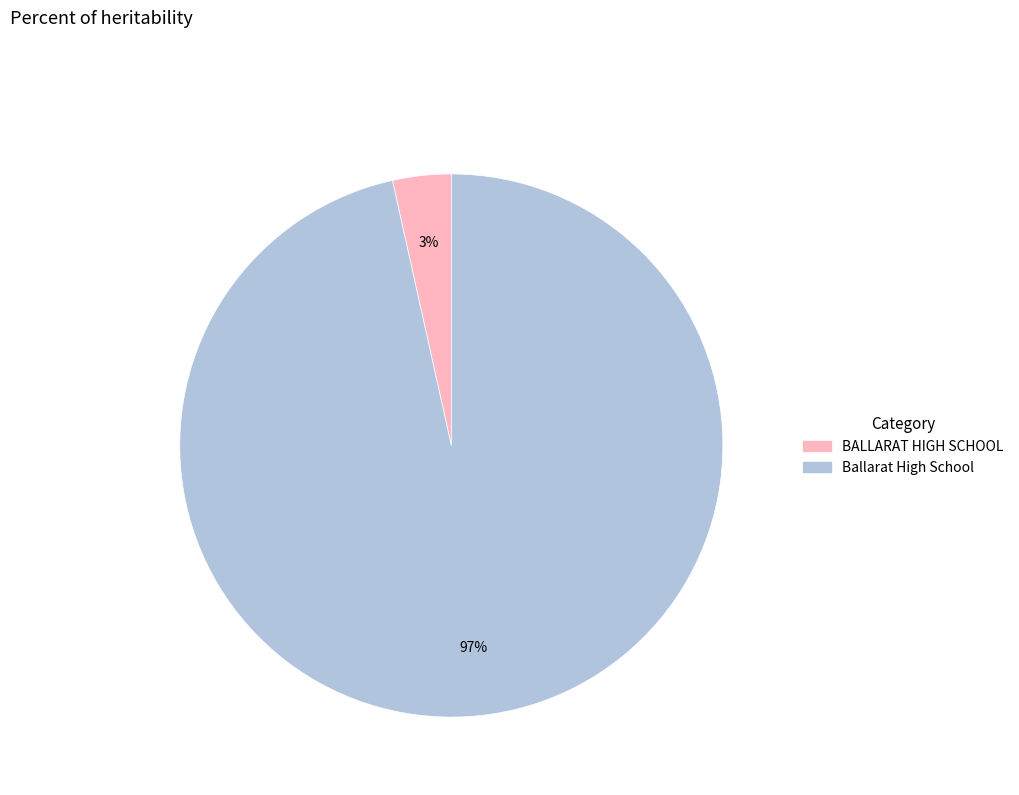

Rank the categories by value from highest to lowest.

Ballarat High School, BALLARAT HIGH SCHOOL